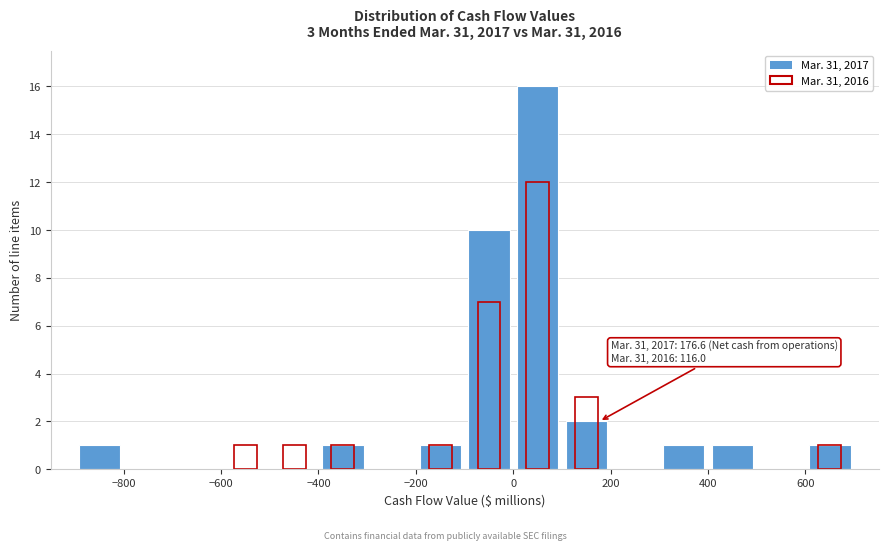

Over which range of the x-axis is the bar tallest?

0 to 100